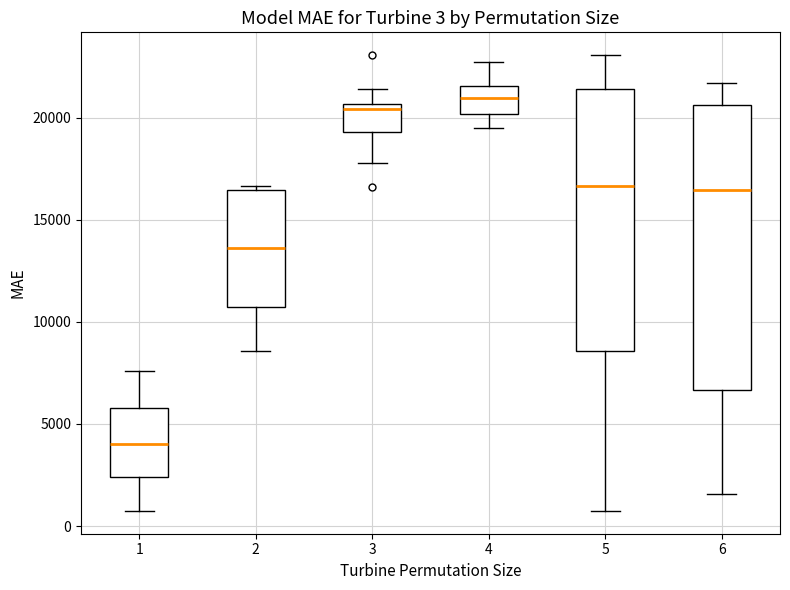

Which box's median line is the highest?

4